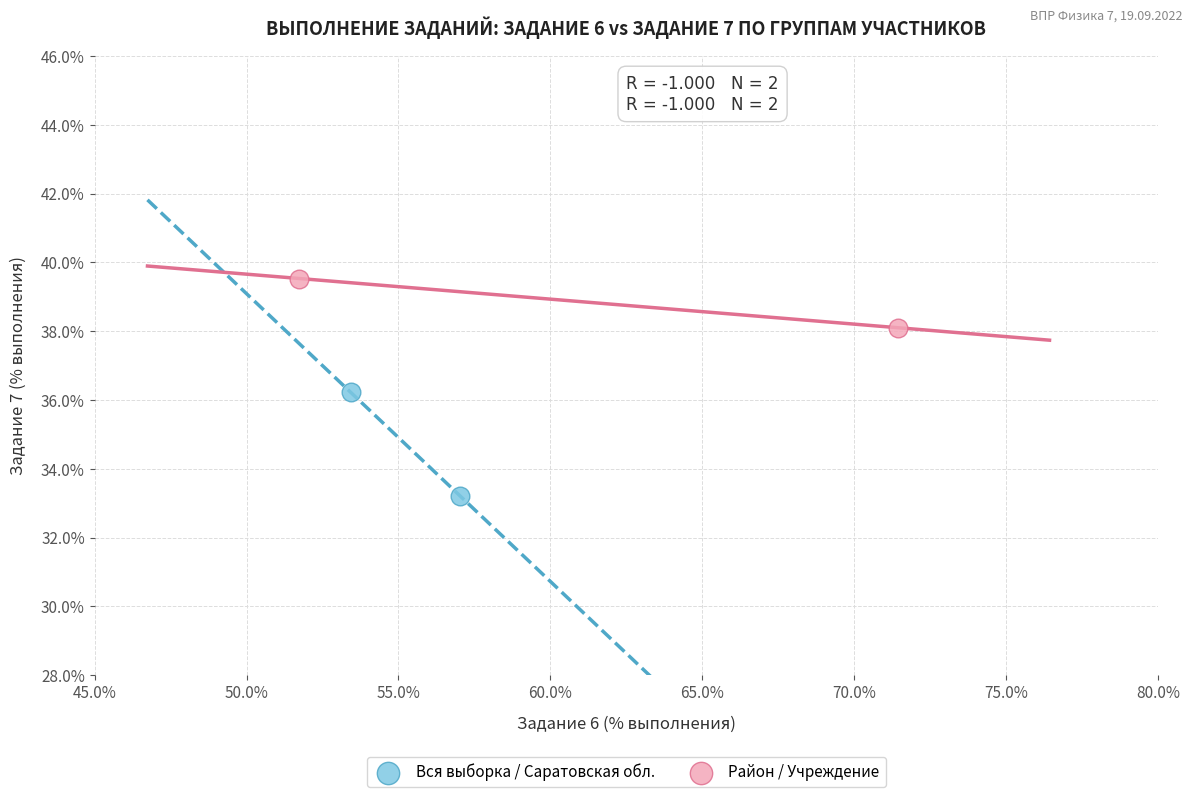

What are all the series names shown in the legend?

Вся выборка / Саратовская обл., Район / Учреждение